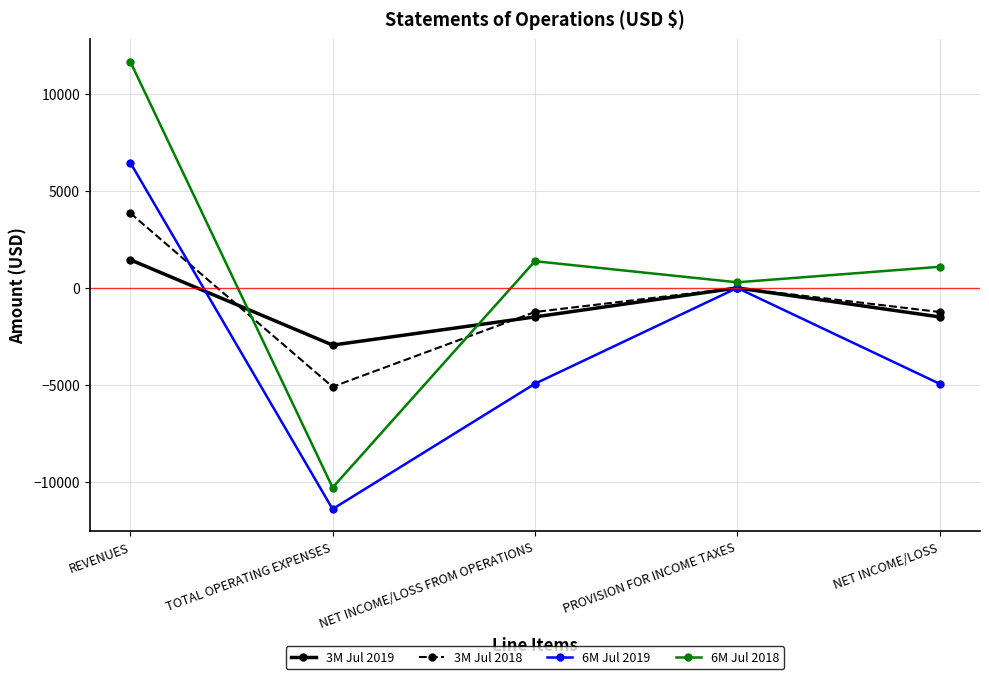

Which series has the widest spread of values?

6M Jul 2018